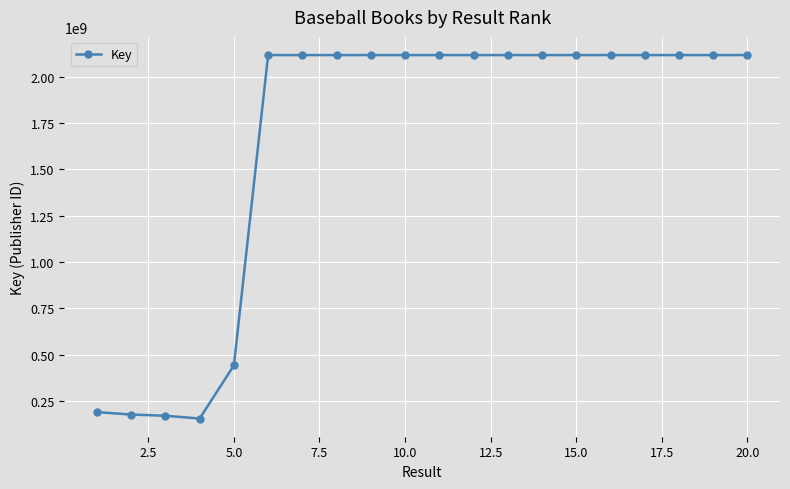

Count the number of categories in the chart.

20